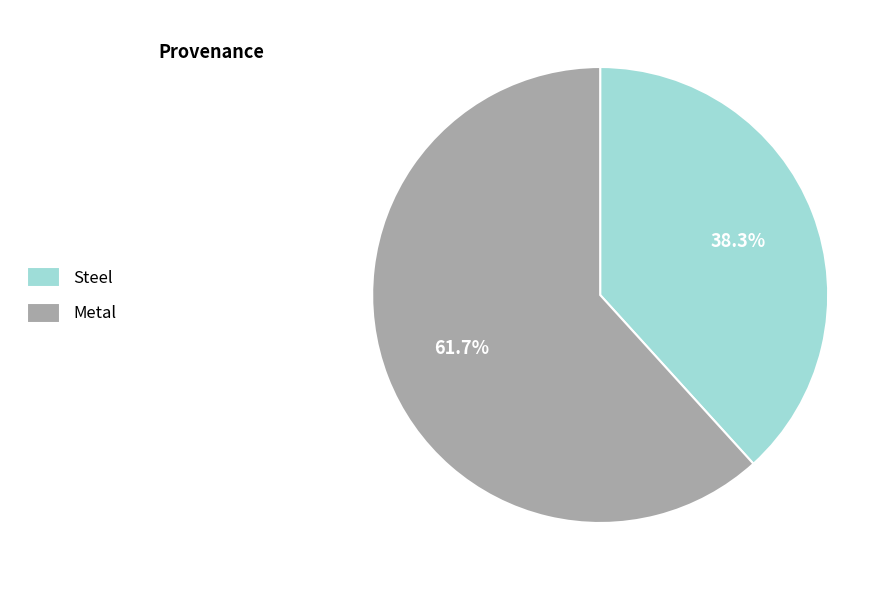

What is the ratio of the value at Steel to the value at Metal?

0.6